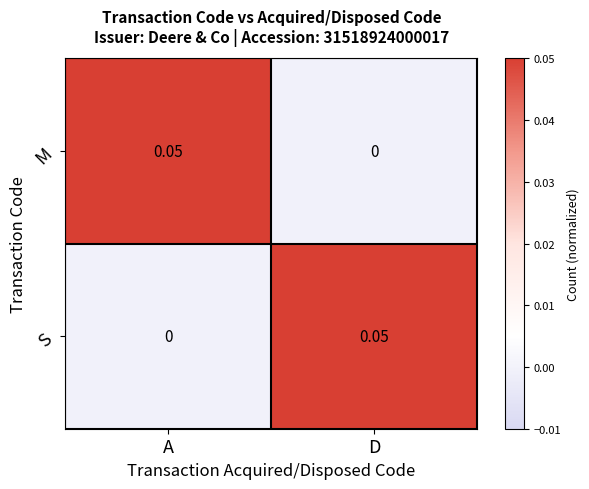

Where is M nearest to the value 0?

D